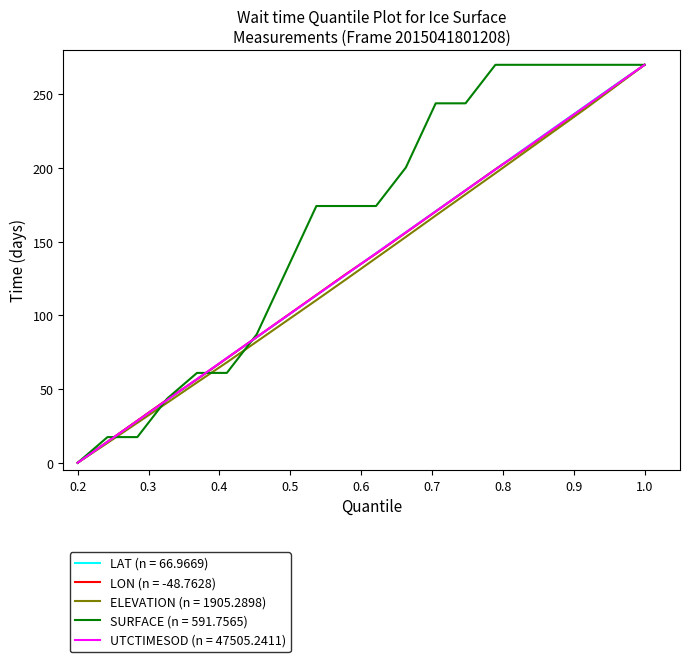

At how many categories does at least one series exceed 99?

13